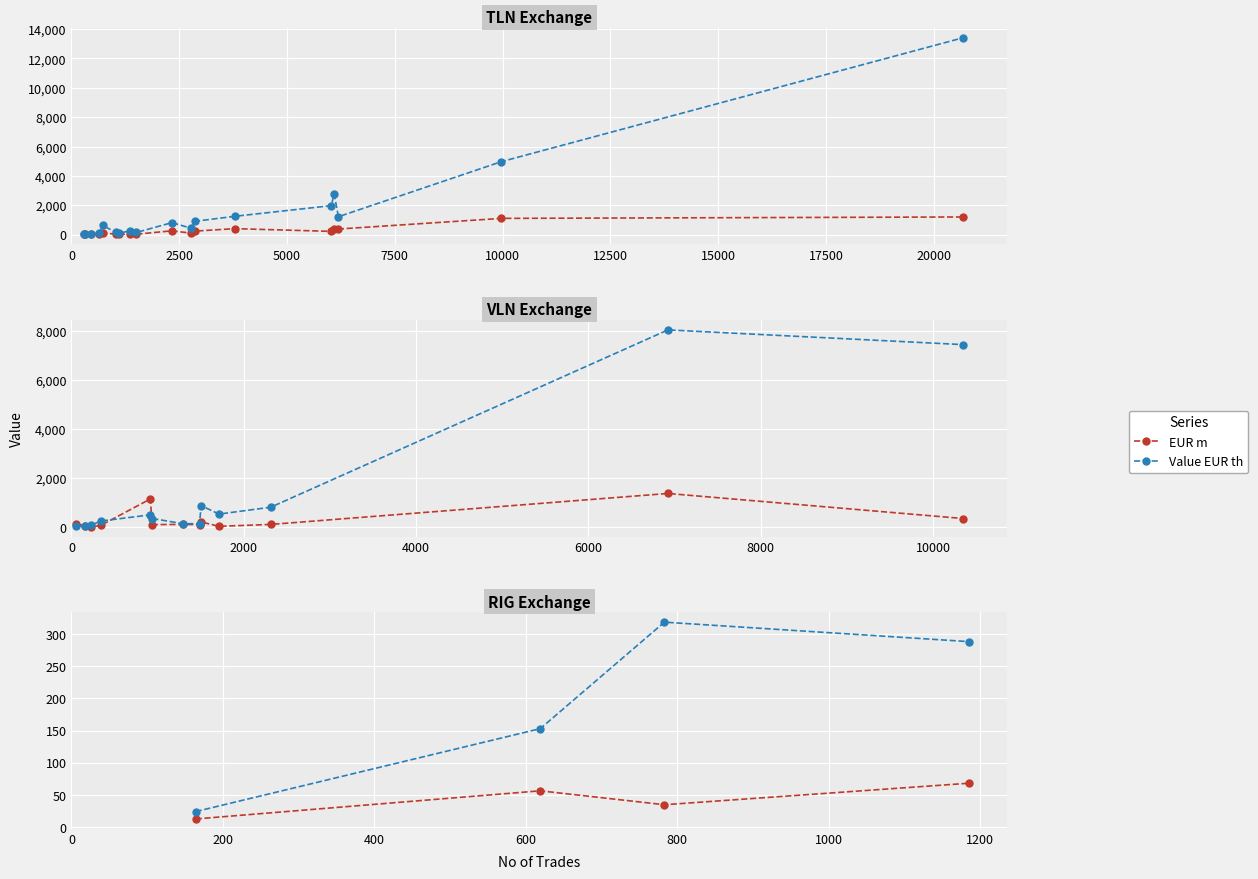

At 5000, list the series in order from largest to smallest.

Value EUR th, EUR m